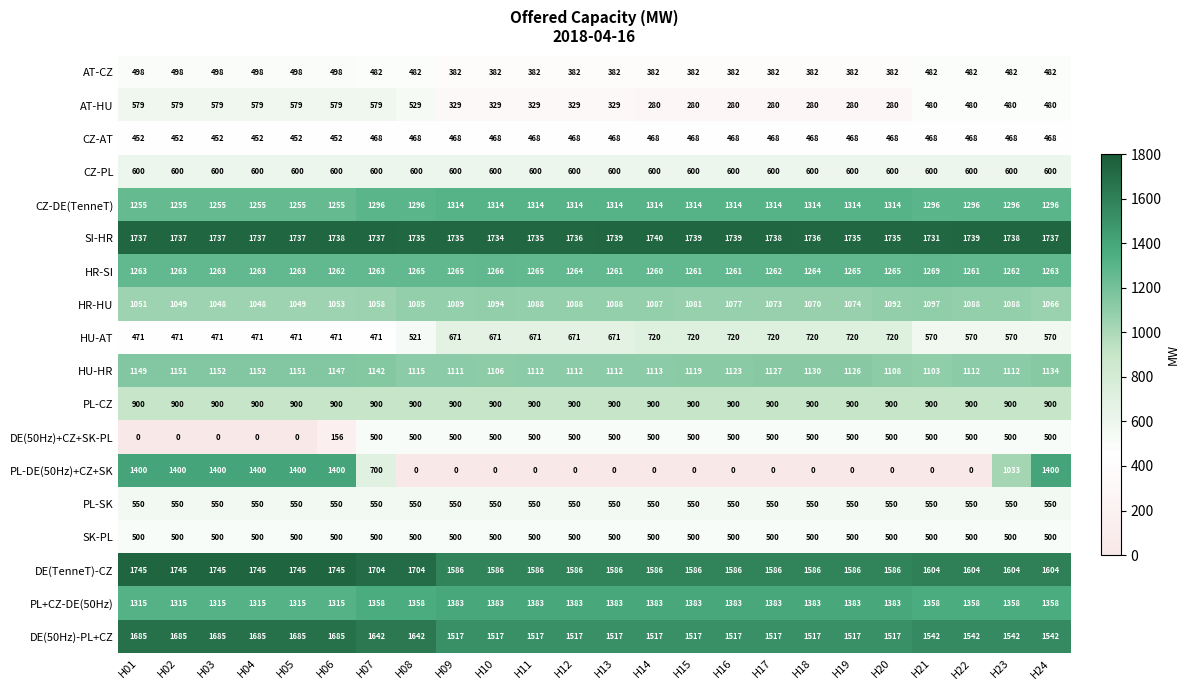

The value of DE(TenneT)-CZ at H04 is 1745. True or false?

True